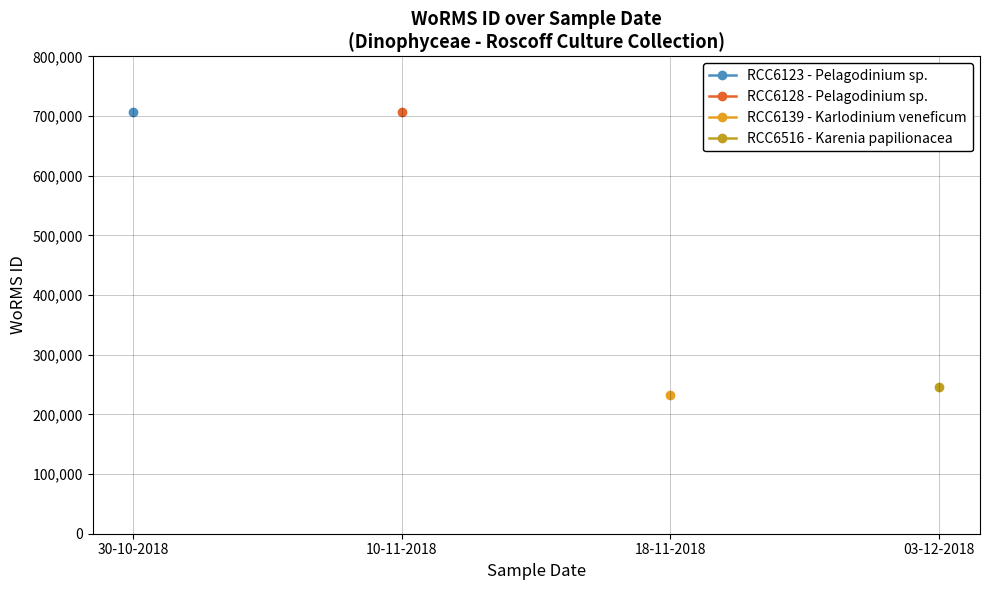

Is the value of RCC6516 - Karenia papilionacea at 18-11-2018 greater than the value of RCC6139 - Karlodinium veneficum at 10-11-2018?

No